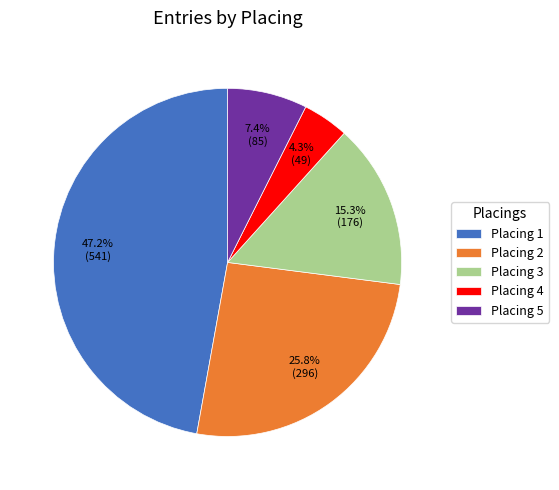

Between Placing 2 and Placing 1, which is larger?

Placing 1